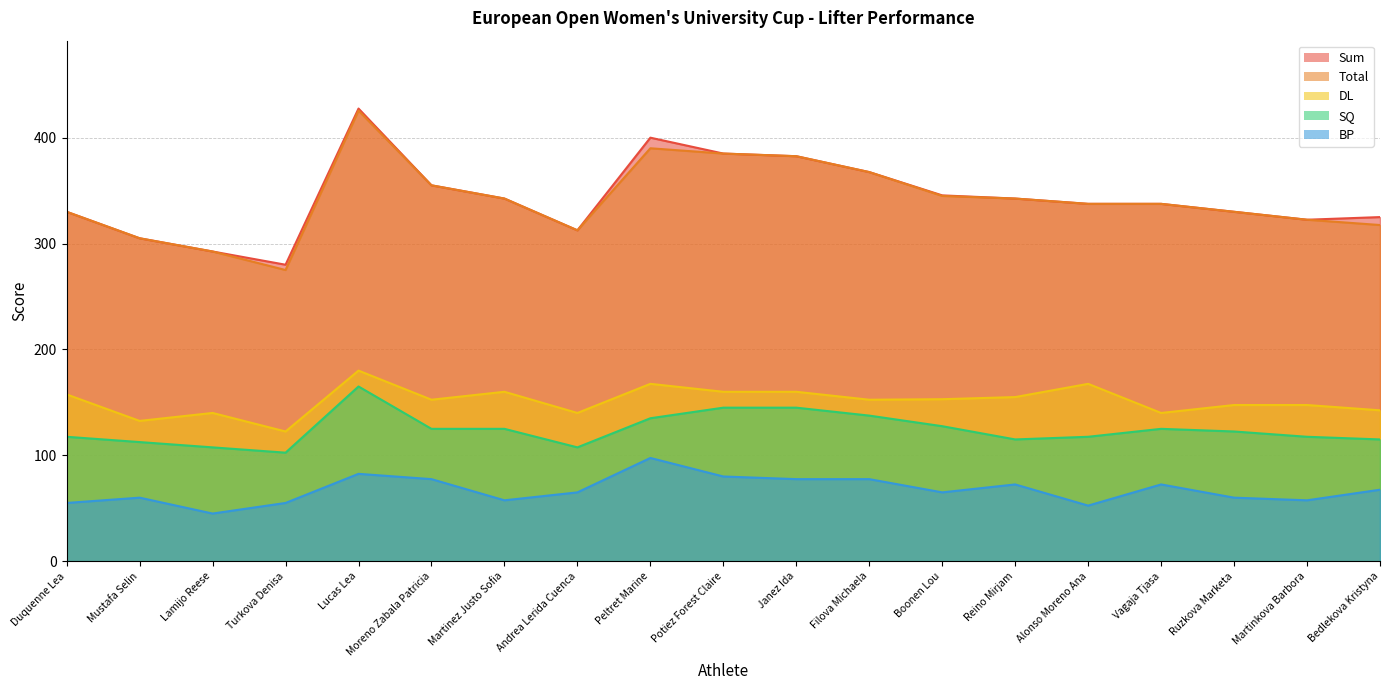

At which category is the sum across all series the highest?

Lucas Lea